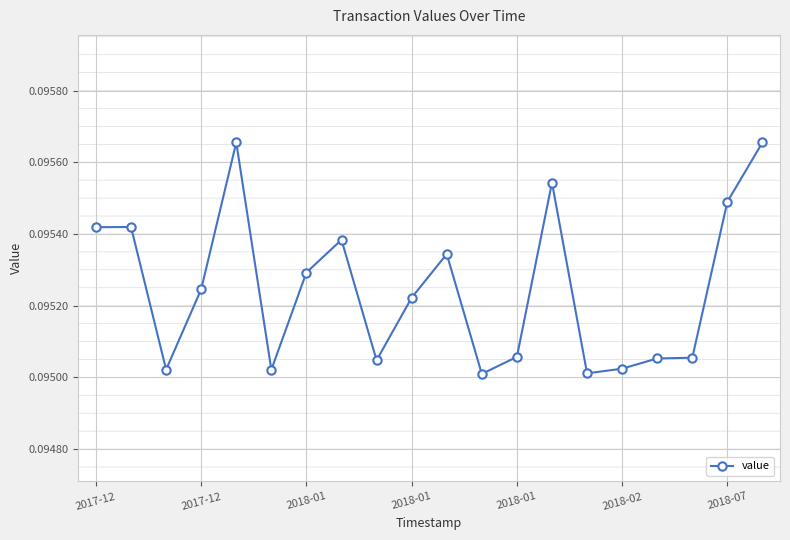

What is the sum of all values?

1.9